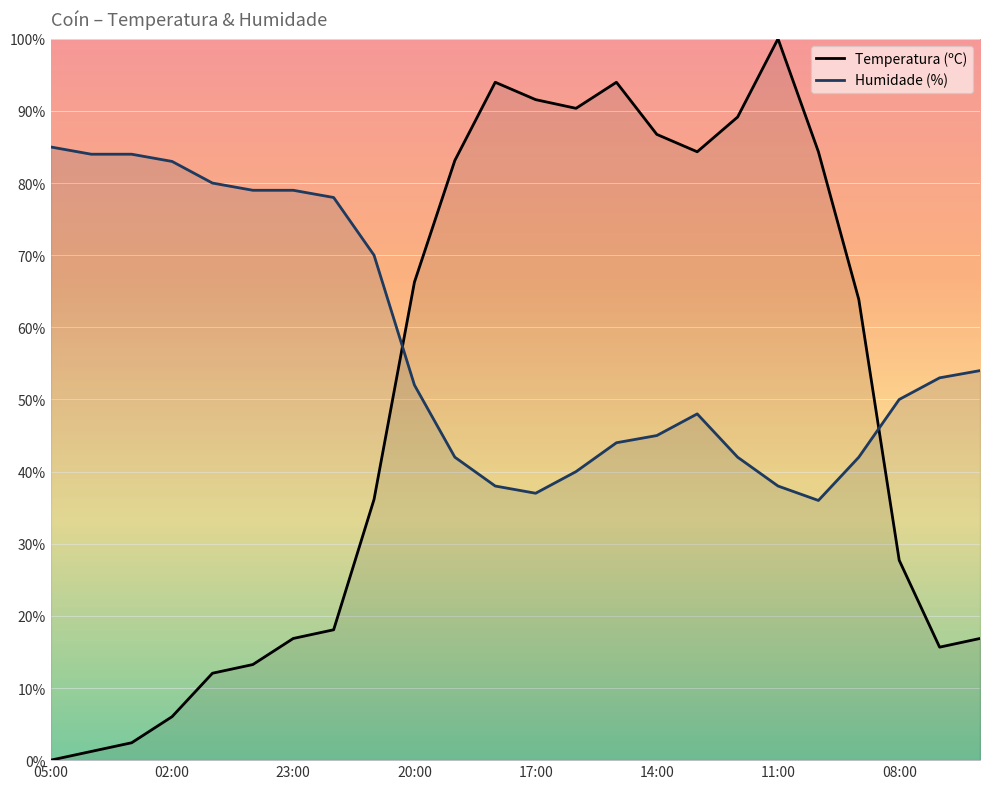

Between 17:00 and 08:00, which series saw the biggest shift?

Temperatura (ºC)